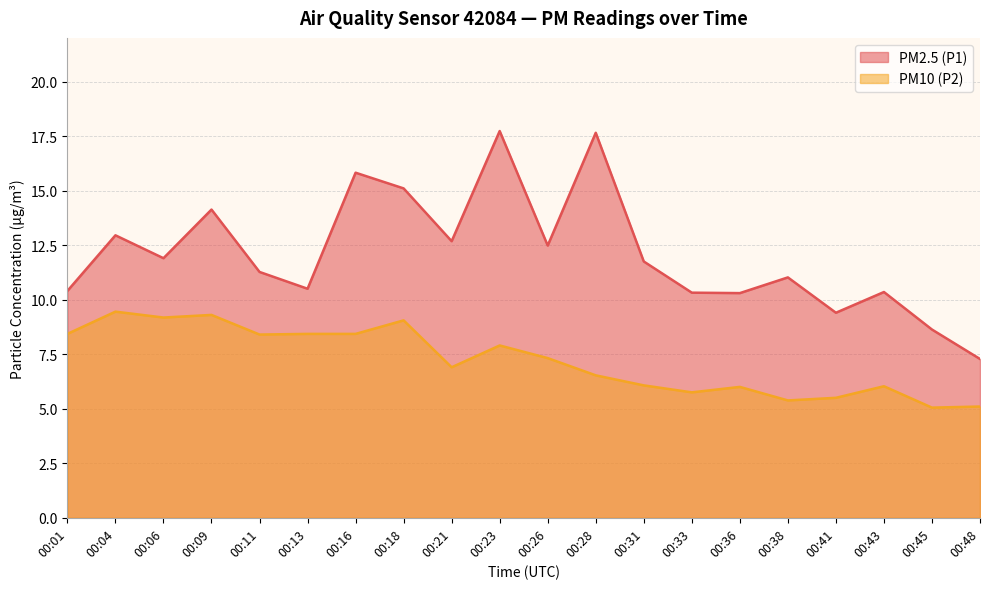

At 00:13, list the series in order from smallest to largest.

PM10 (P2), PM2.5 (P1)